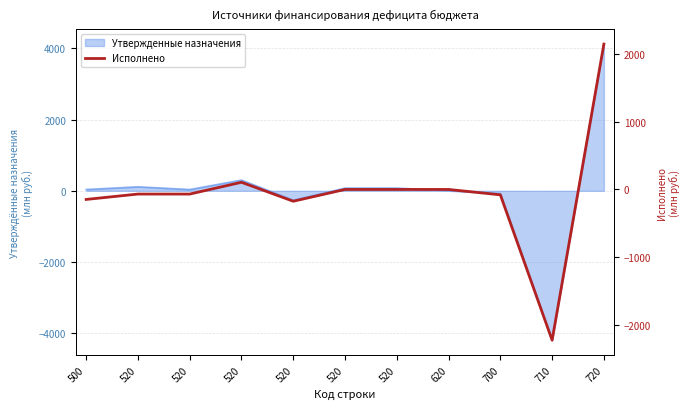

How many interior local valleys (lower than both neighbors) does the data have?

2